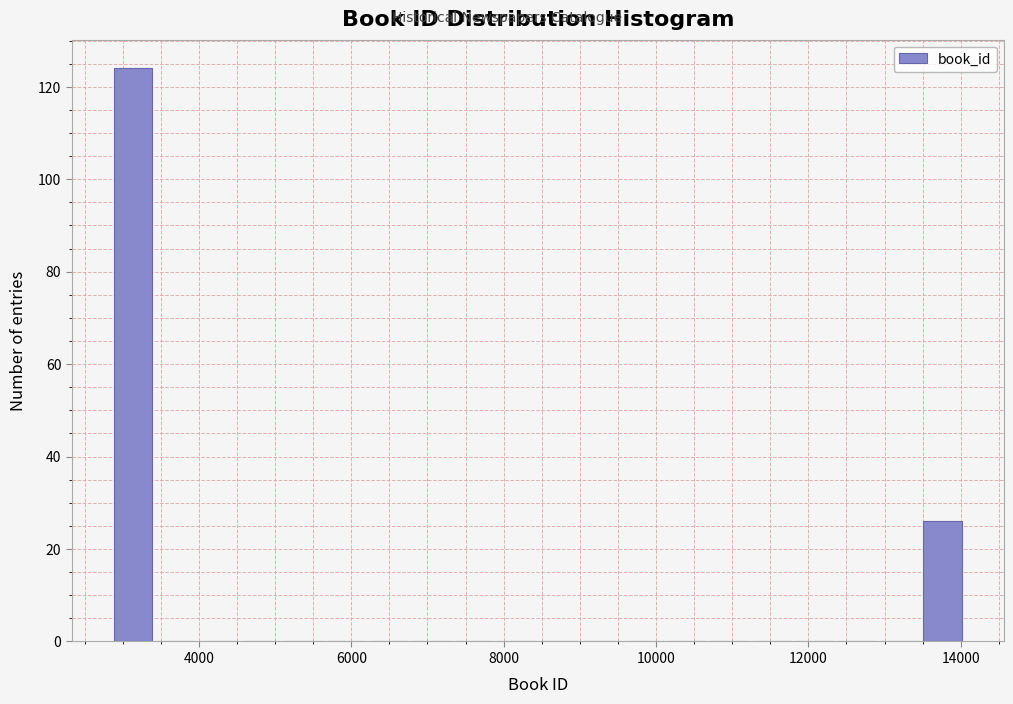

Around what value on the x-axis is the tallest bar? Give the approximate position of its centre, as read against the axis.

3200